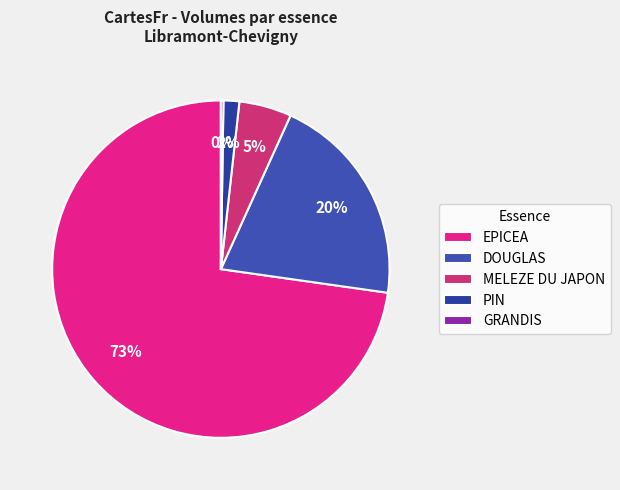

Is there a majority slice in this chart?

Yes